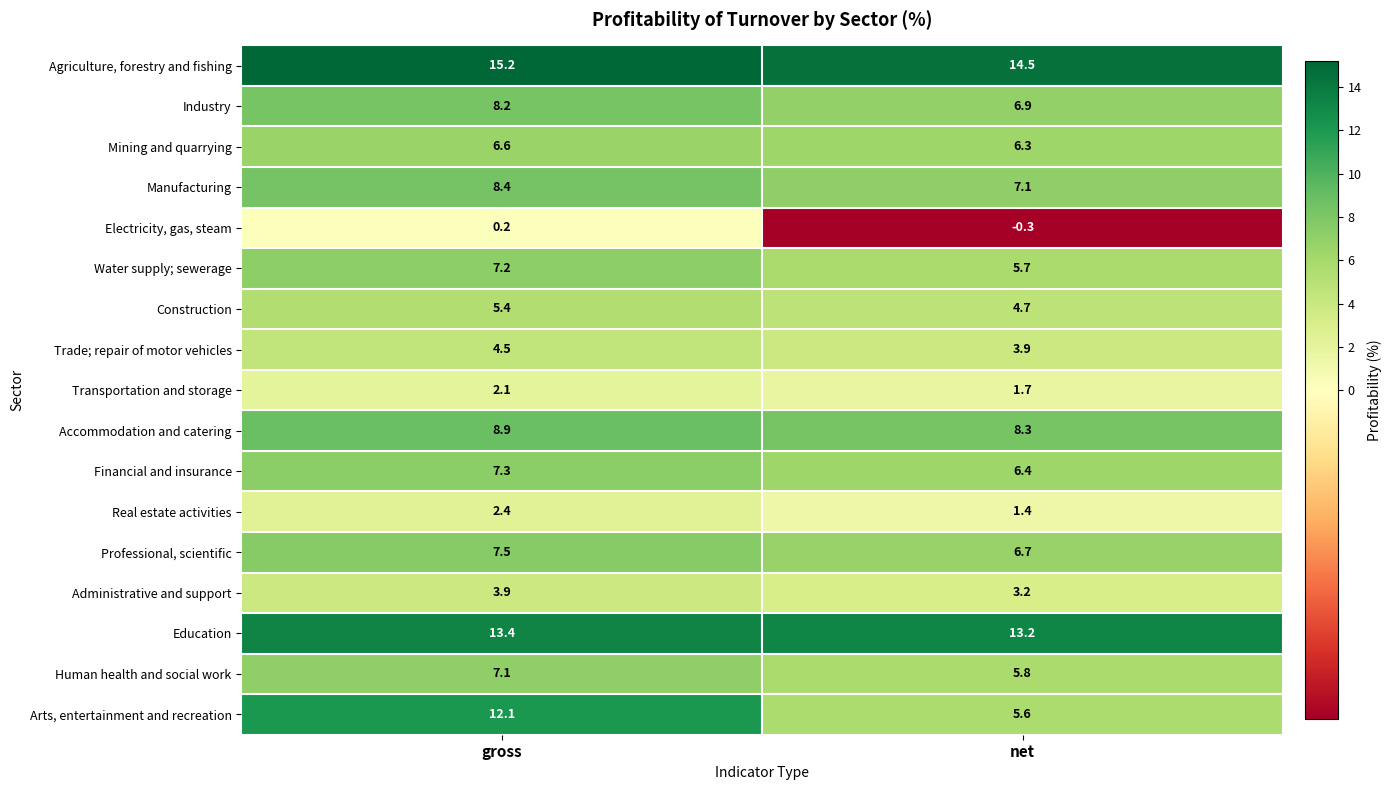

At which label is Mining and quarrying closest to 6?

net